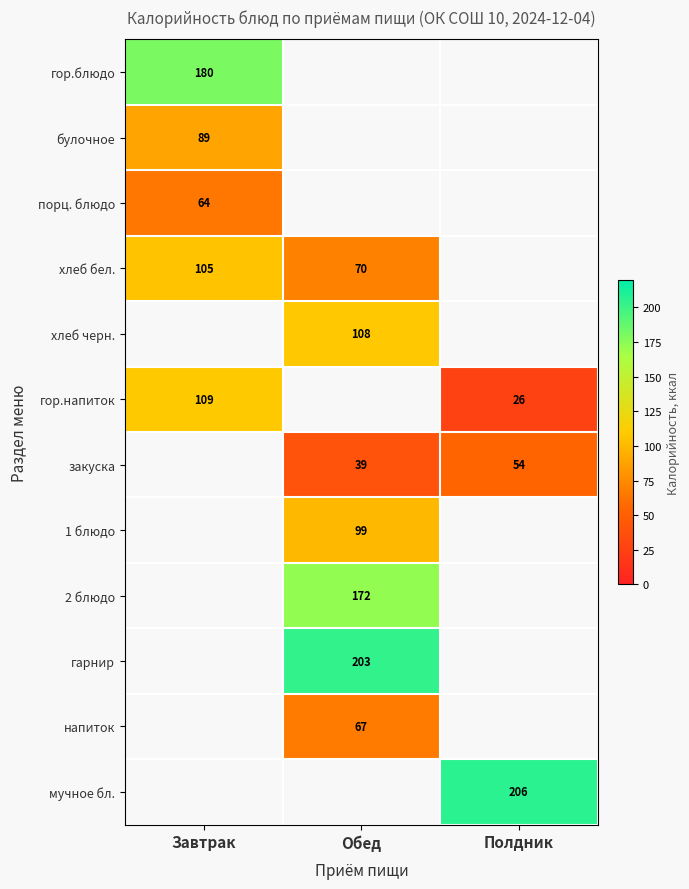

The value of хлеб бел. at Завтрак is 105. True or false?

True